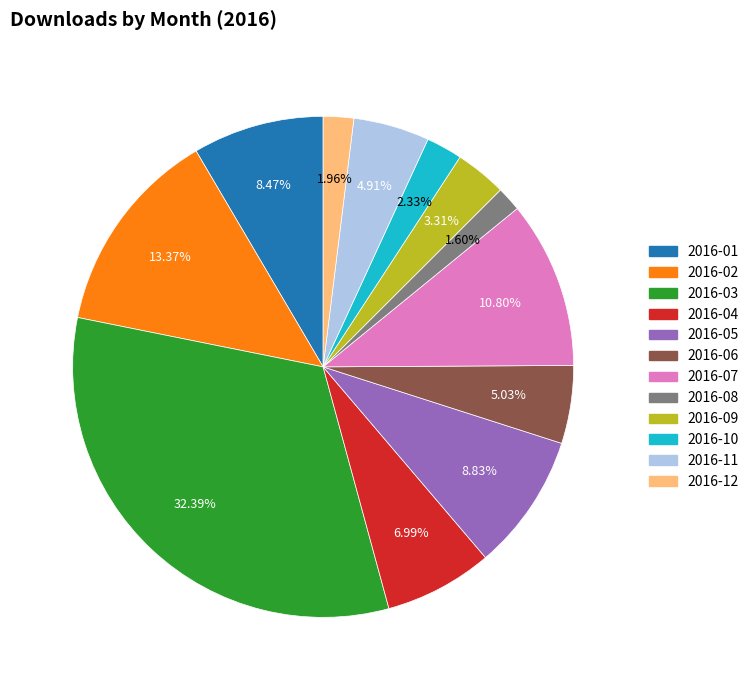

Which category has the biggest portion of the pie?

2016-03